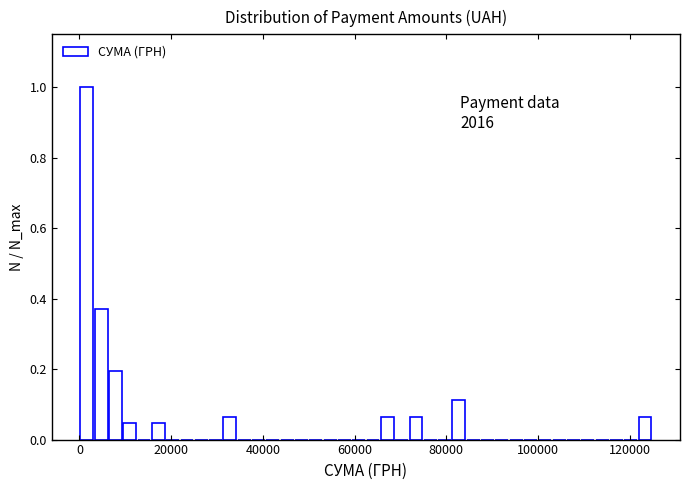

Around what value on the x-axis is the tallest bar? Give the approximate position of its centre, as read against the axis.

2000